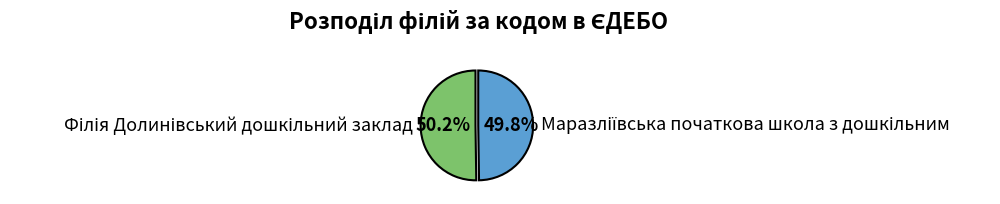

Which category has the smallest portion of the pie?

Маразліївська початкова школа з дошкільним